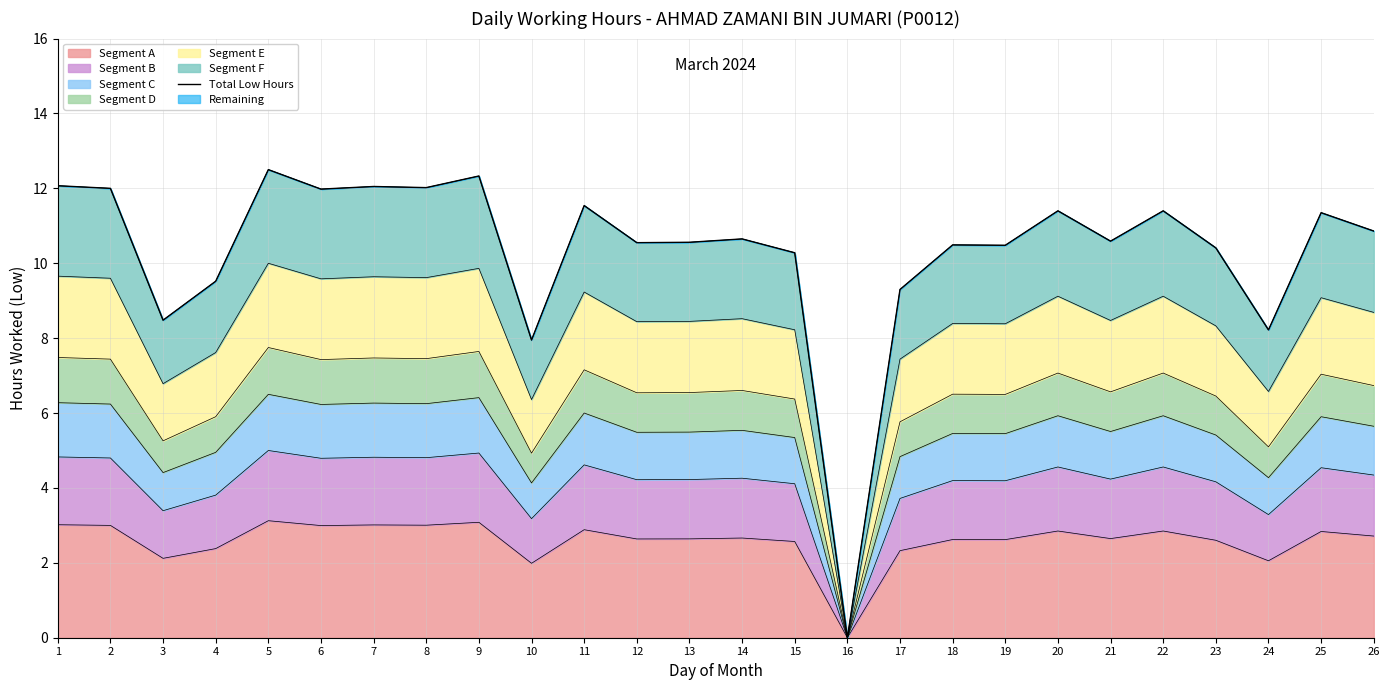

How many lines are shown in the chart?

1